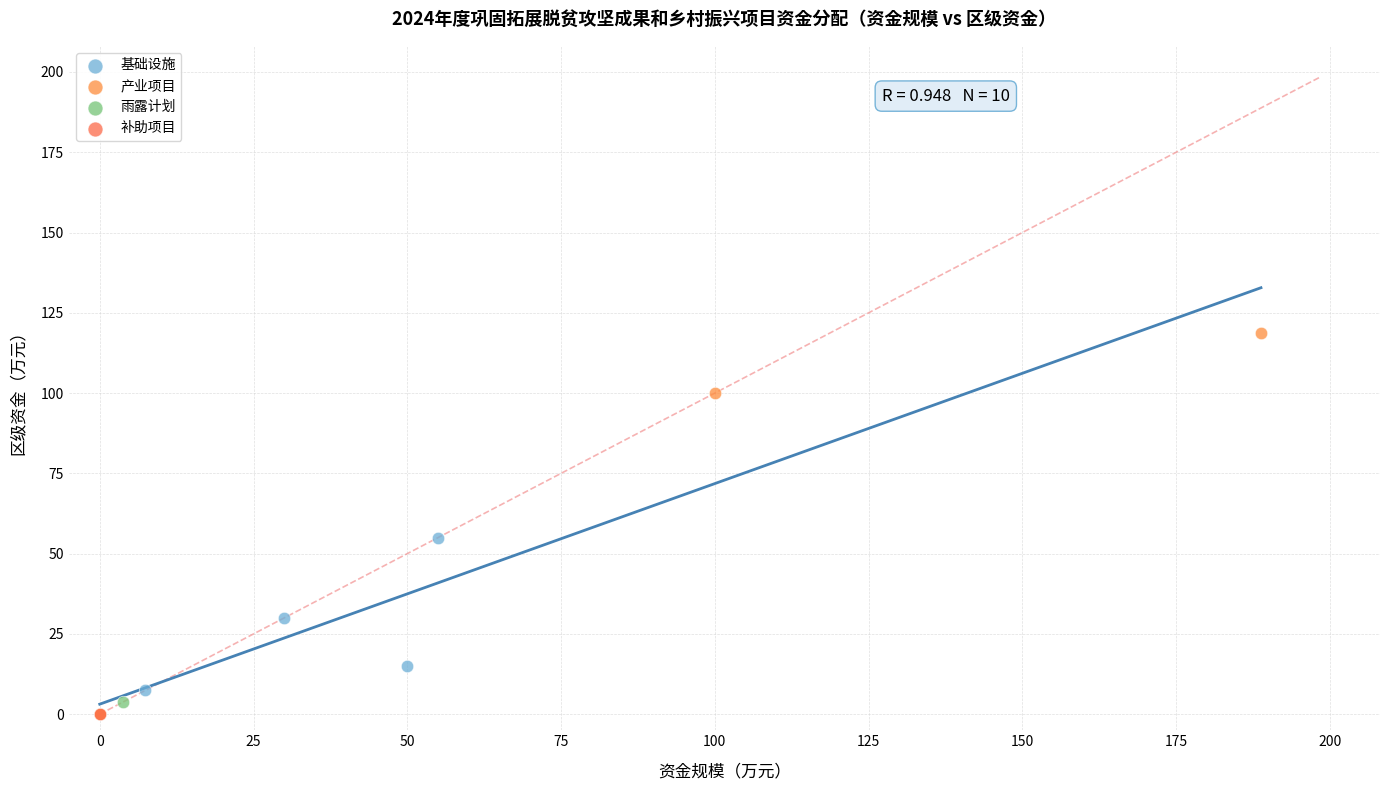

What are all the series names shown in the legend?

基础设施, 产业项目, 雨露计划, 补助项目